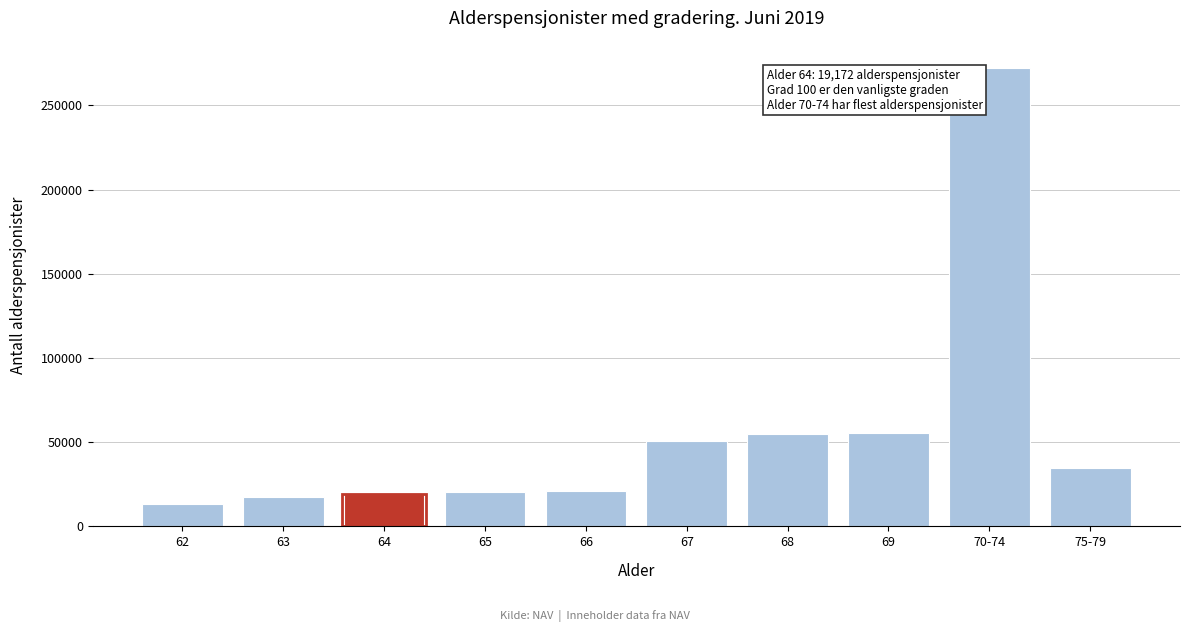

Between 66 and 62, which is larger?

66